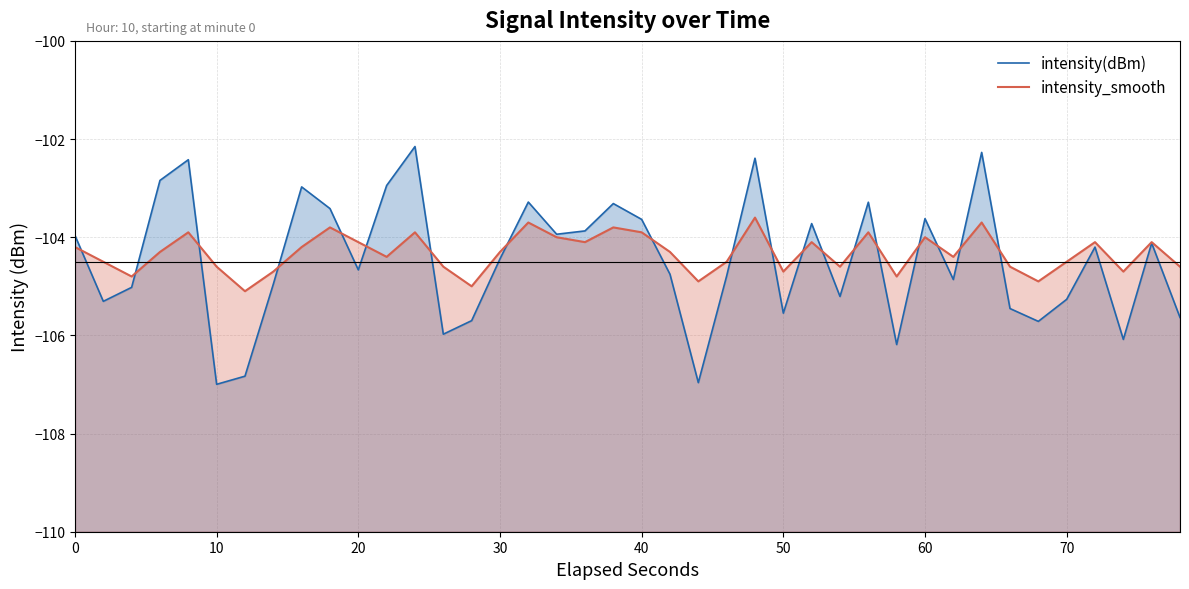

What are all the series names shown in the legend?

intensity(dBm), intensity_smooth